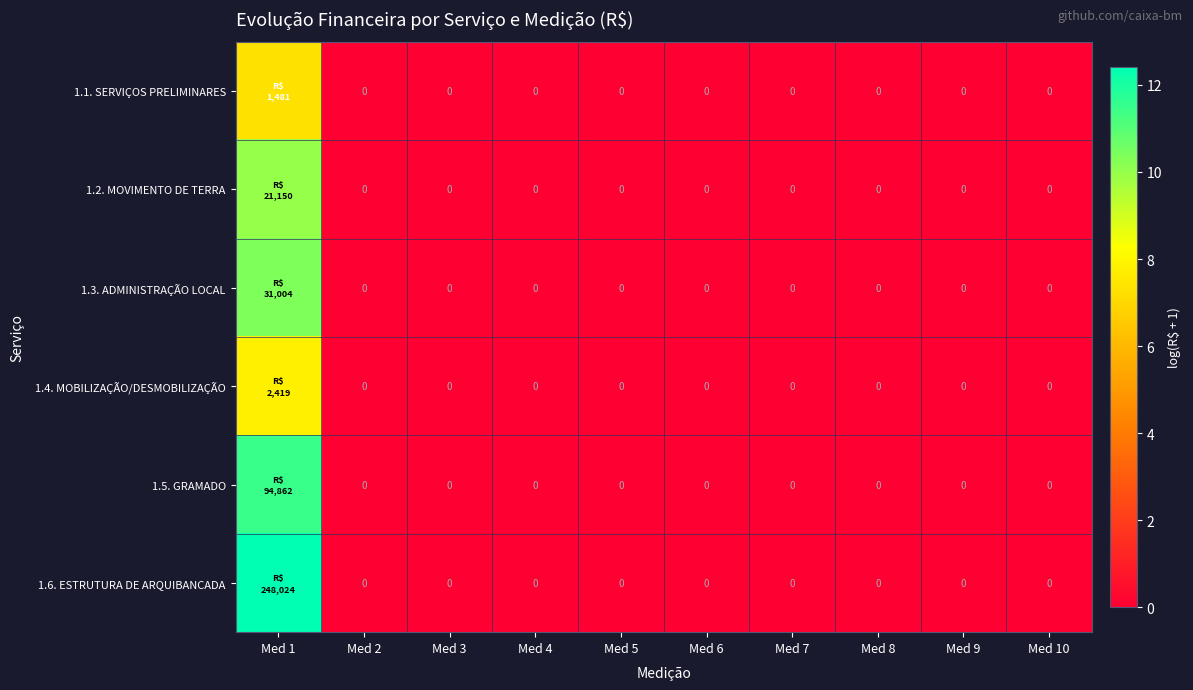

How many positive values does the 1.2. MOVIMENTO DE TERRA series have?

1